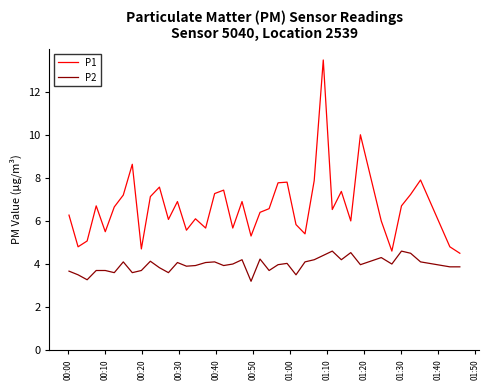

How many lines are shown in the chart?

2